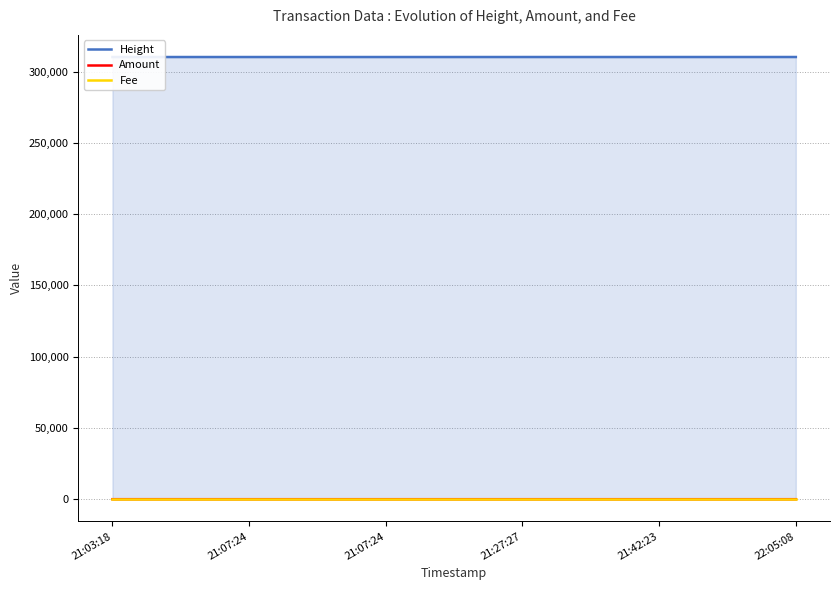

What is the sum of all Height values?

1861829